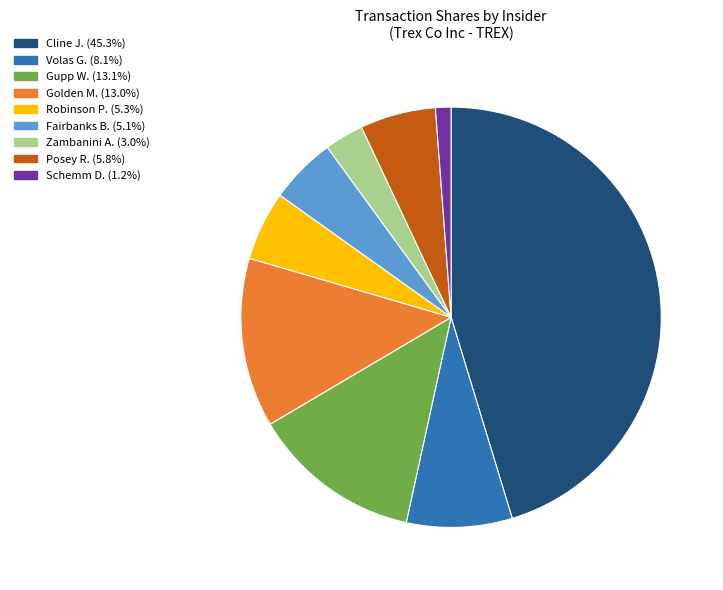

How many slices are in this pie chart?

9